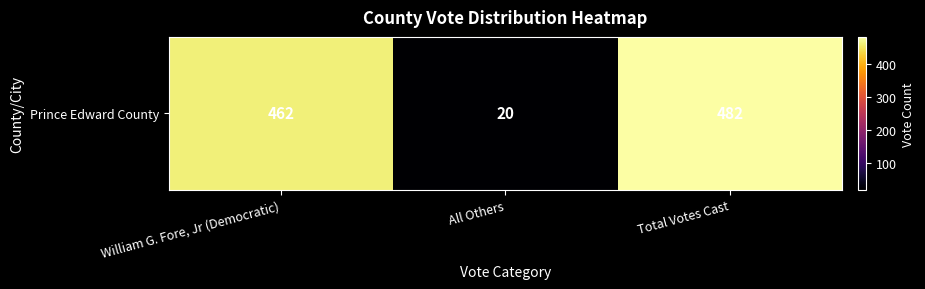

What is the average value?

321